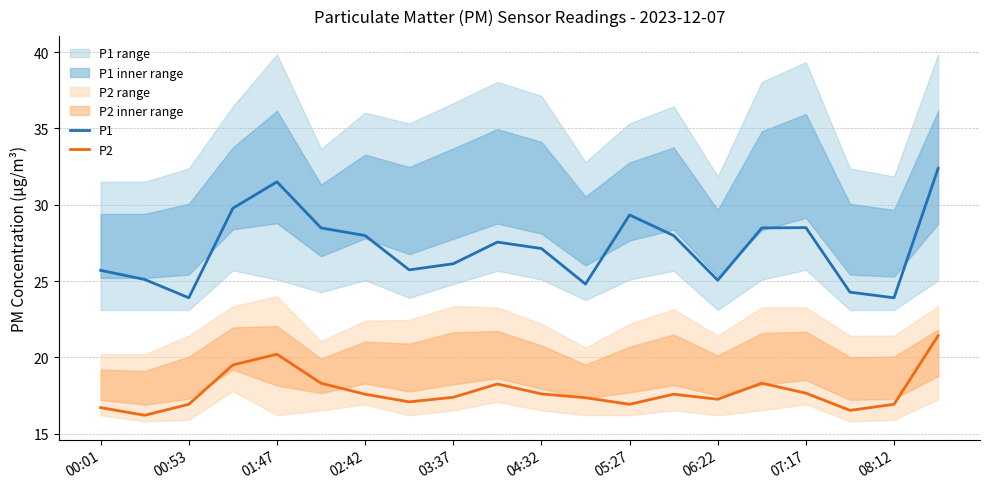

Does the chart have visible grid lines?

Yes